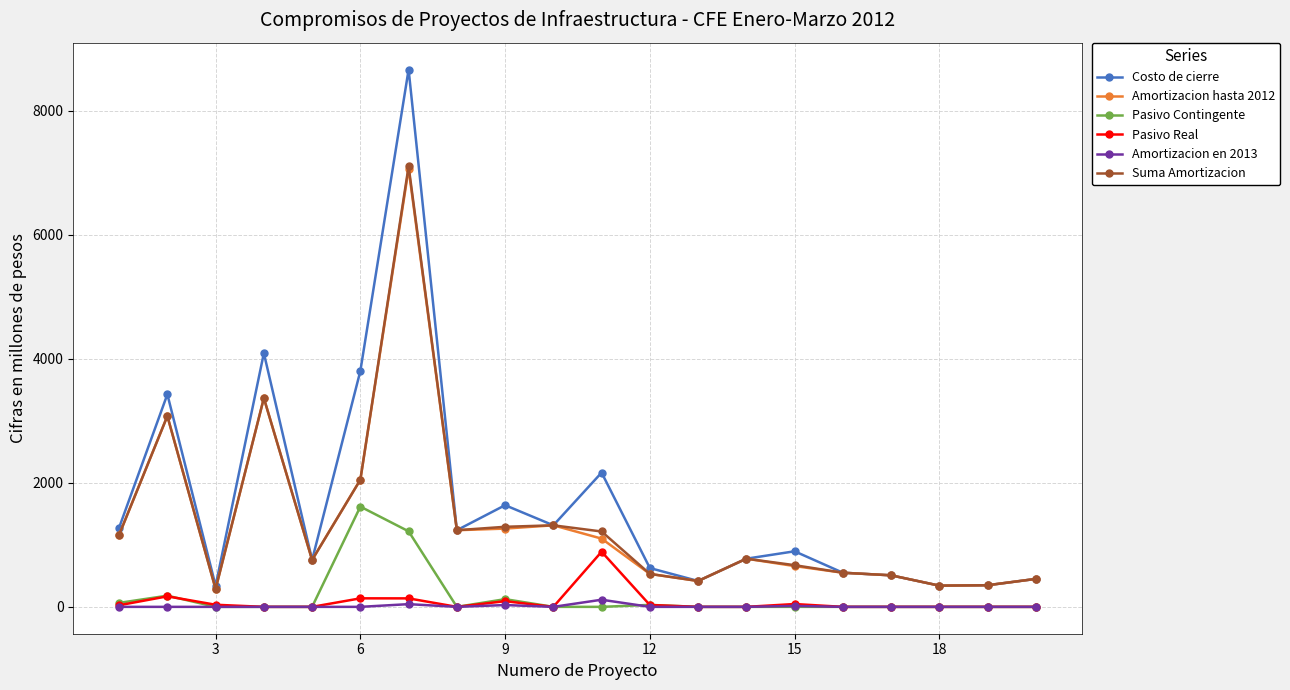

At how many categories does at least one series exceed 1048?

9